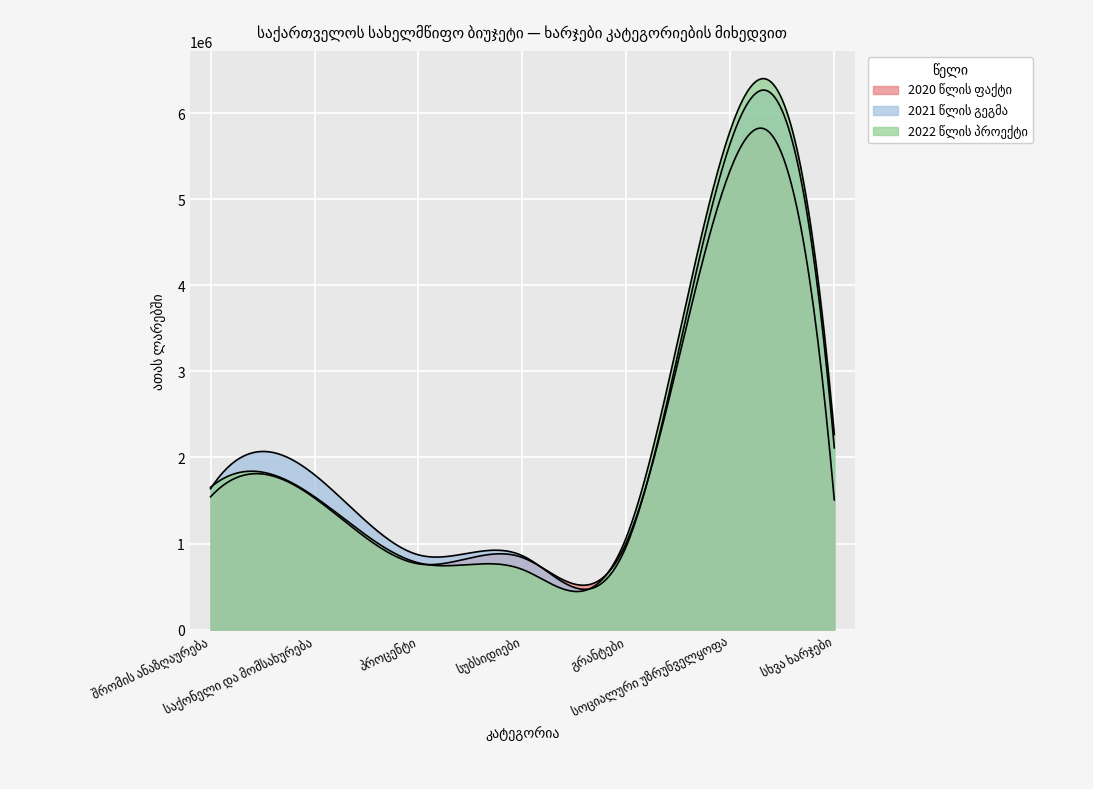

What is the label of the 7th point from the left?

სხვა ხარჯები